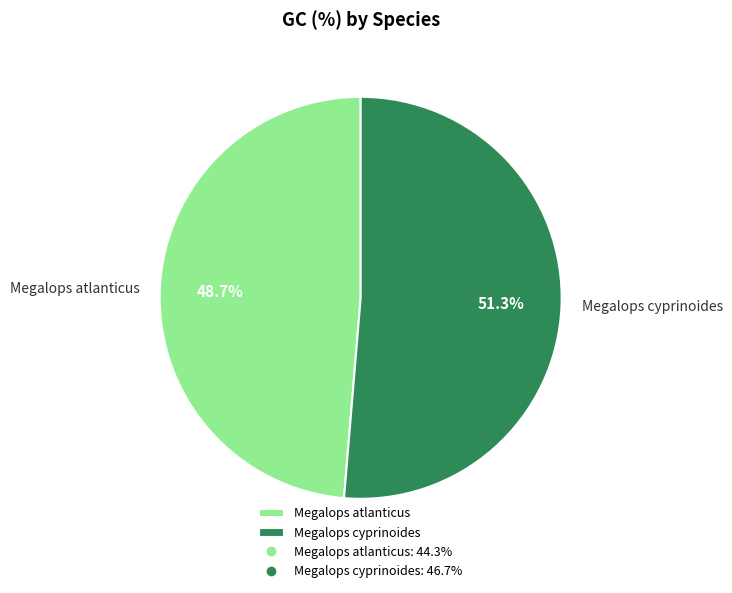

What is the total percentage of Megalops atlanticus and Megalops cyprinoides?

100.0%